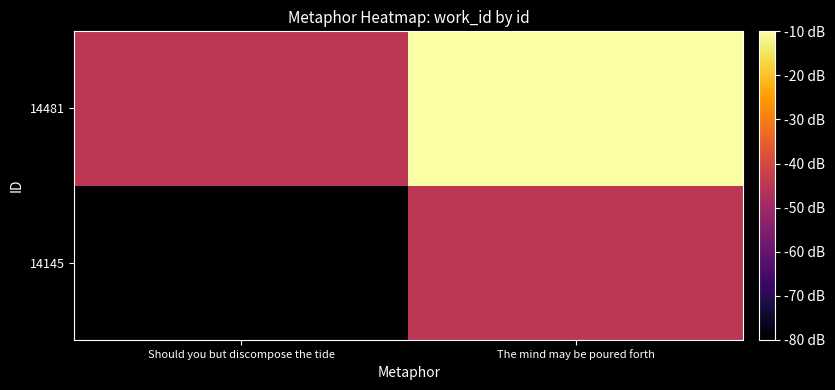

At which category is the sum across all series the highest?

The mind may be poured forth